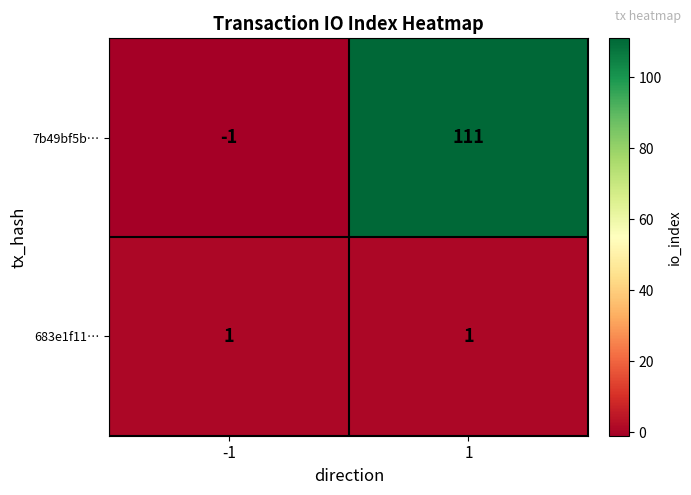

Reading left to right, transcribe all the data shown in this chart.

7b49bf5b…: -1	111
683e1f11…: 1	1